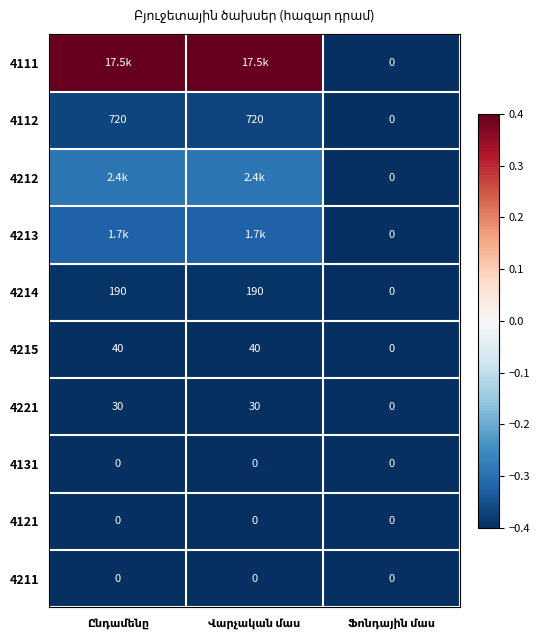

At which label is 4211 closest to 0?

Ընդամենը